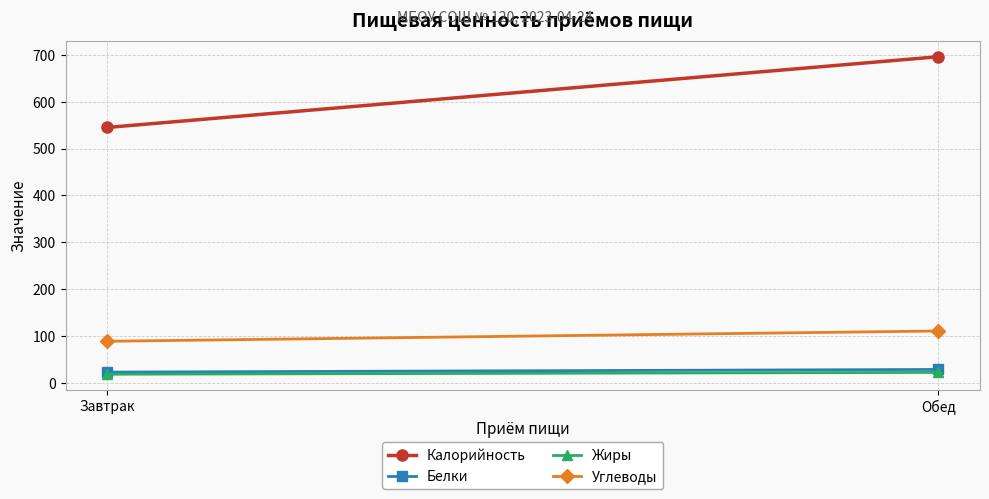

Is it true that Калорийность equals 1082.2 at Обед?

False